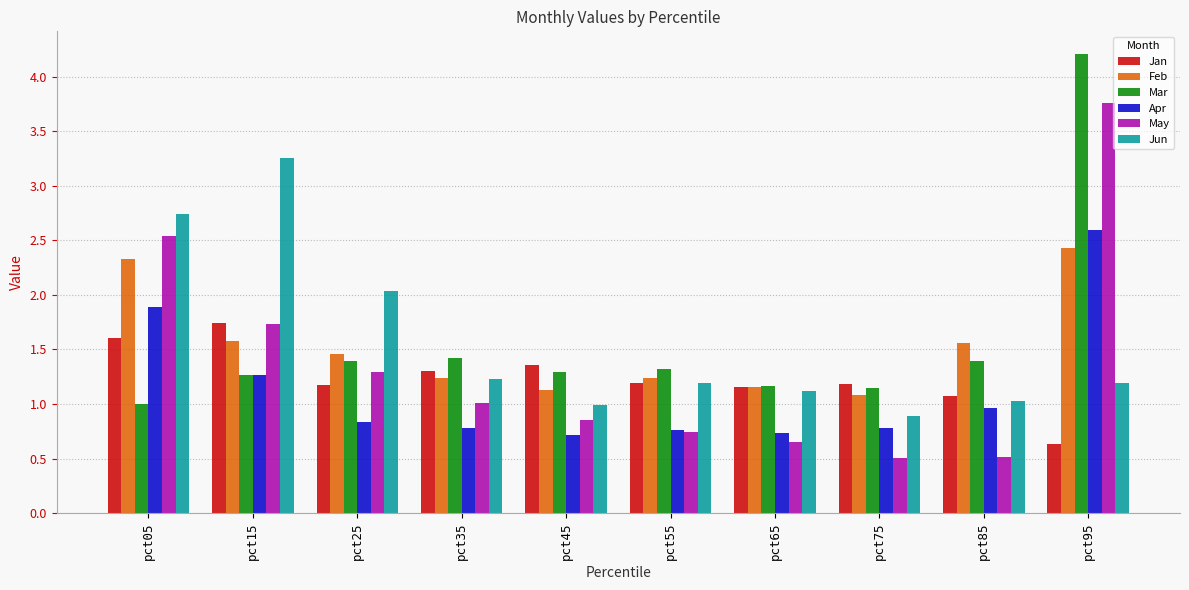

Which series has the largest range (max minus min)?

May